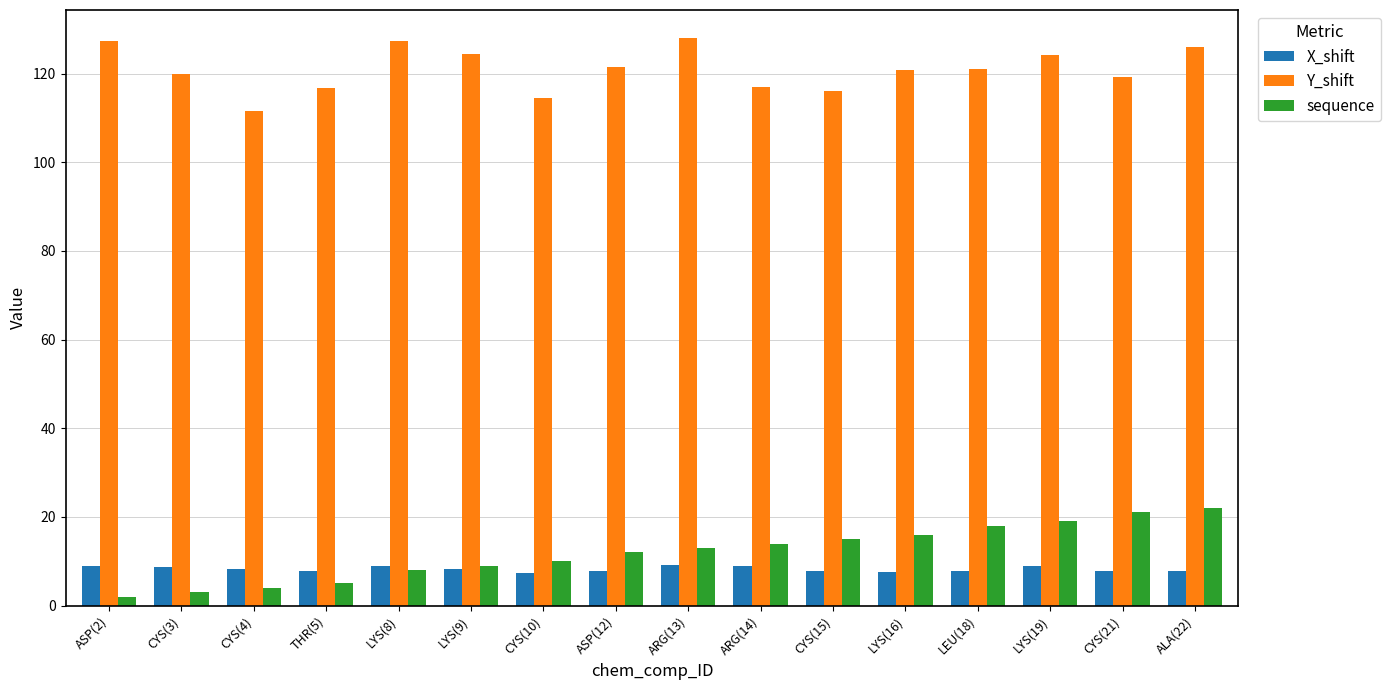

What is the value of the Y_shift bar at the 5th from the left?

127.4